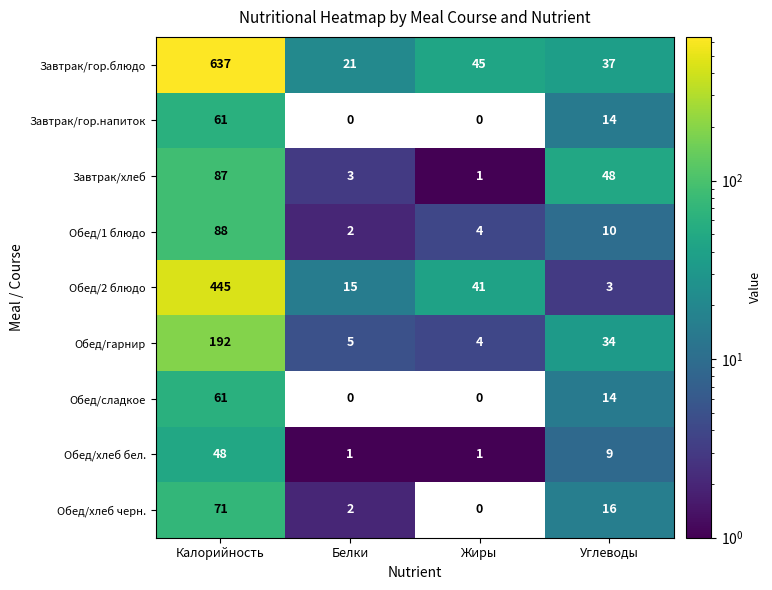

Which category has the highest value in the Обед/1 блюдо series?

Калорийность